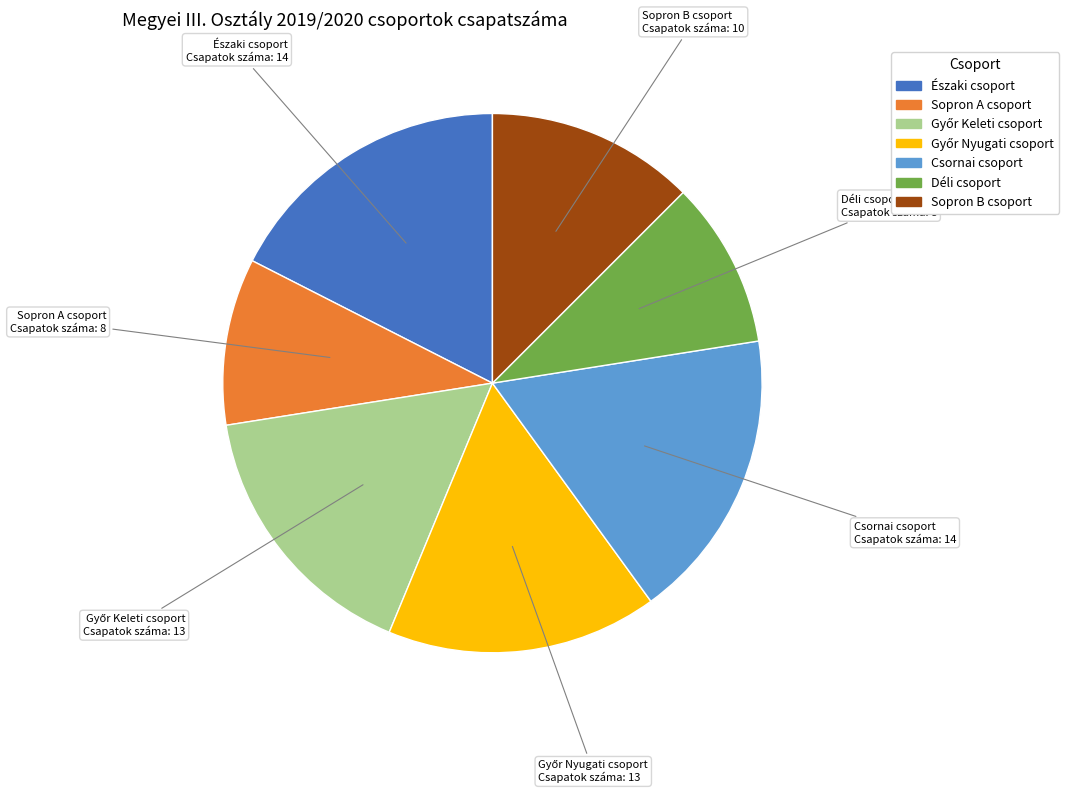

The Északi csoport slice represents 3% of the pie. True or false?

False